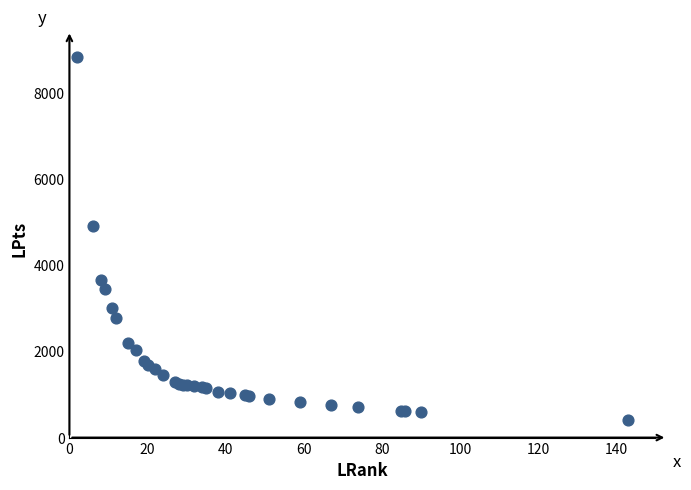

What Y value in the scatter plot is closest to 4631?

4920